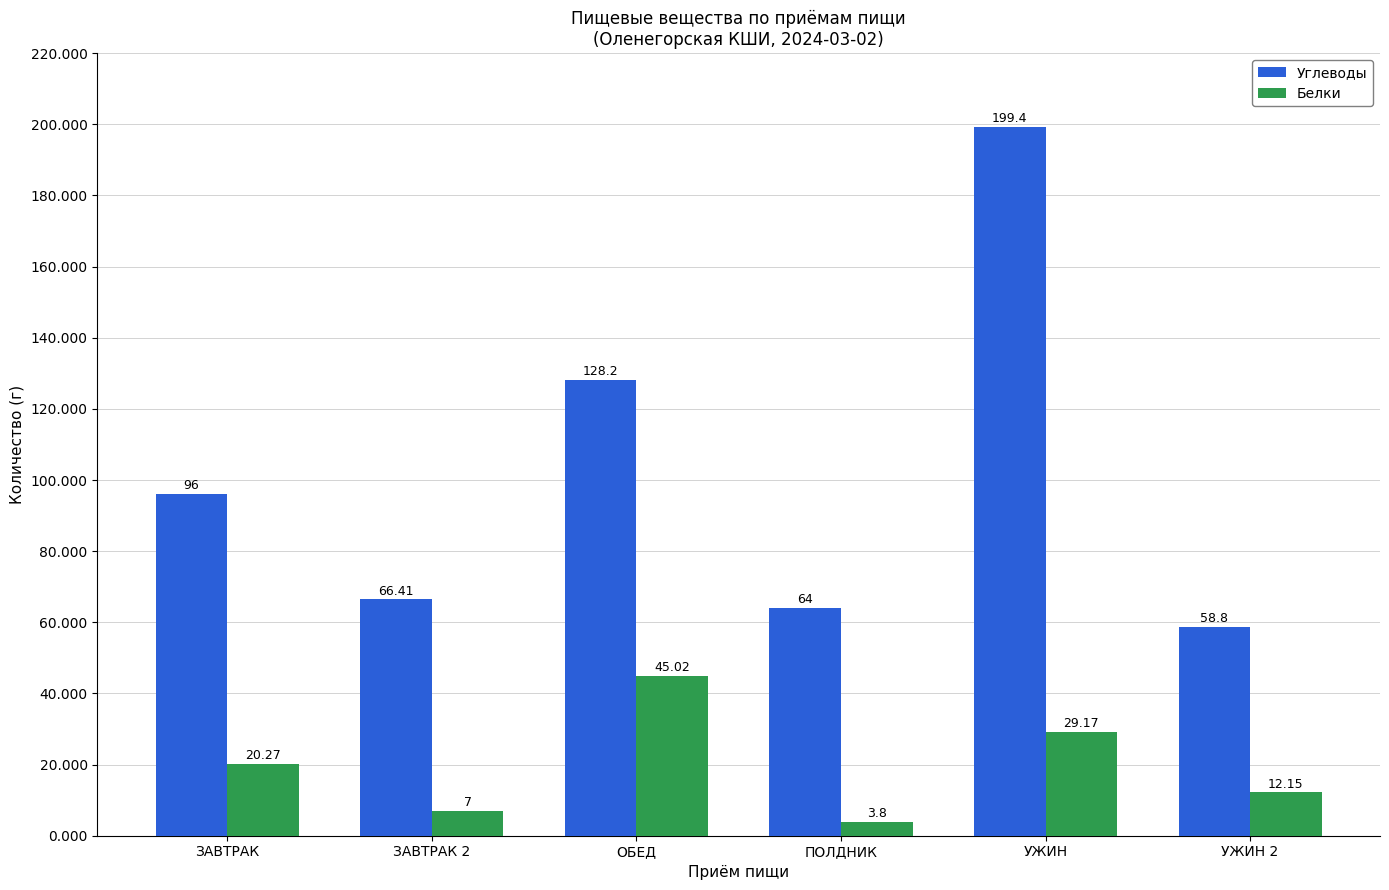

At which category does the chart reach its peak across all series?

УЖИН